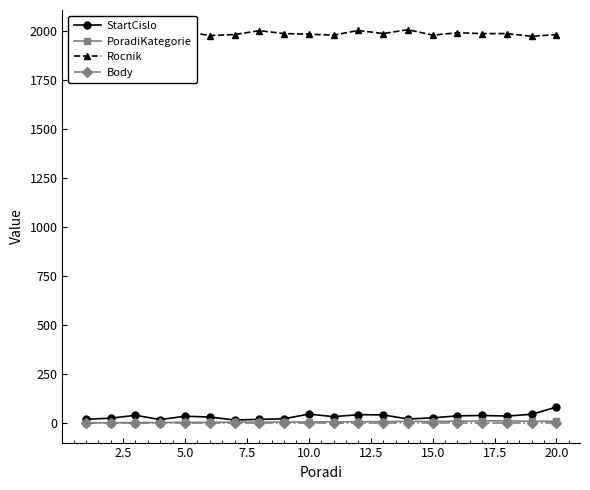

What is the average value of the Rocnik series?

1986